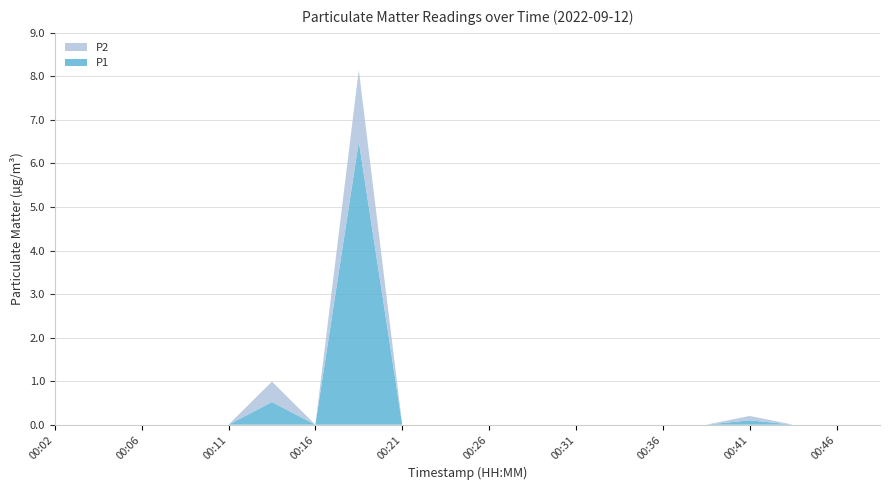

Is it true that P1 equals 3.1 at 00:26?

False